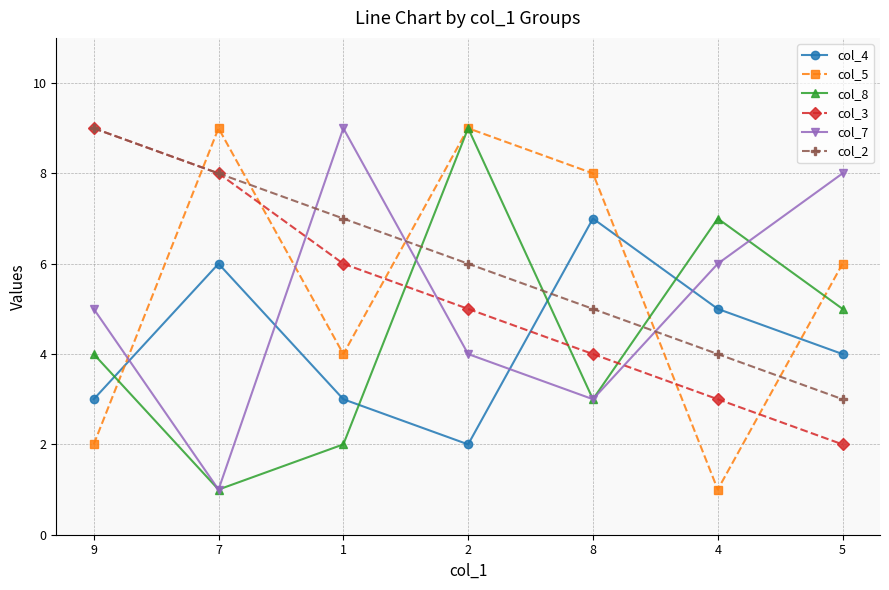

What is the sum of all col_4 values?

30